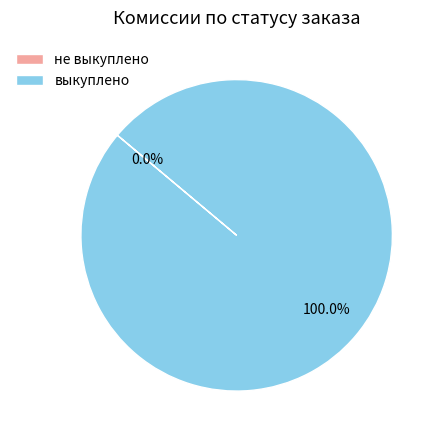

Which slice is the largest?

выкуплено